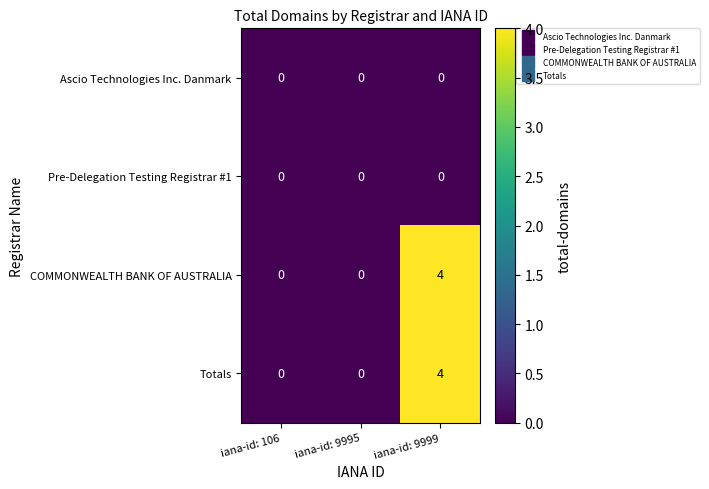

What is the total value across all series at iana-id: 9999?

8